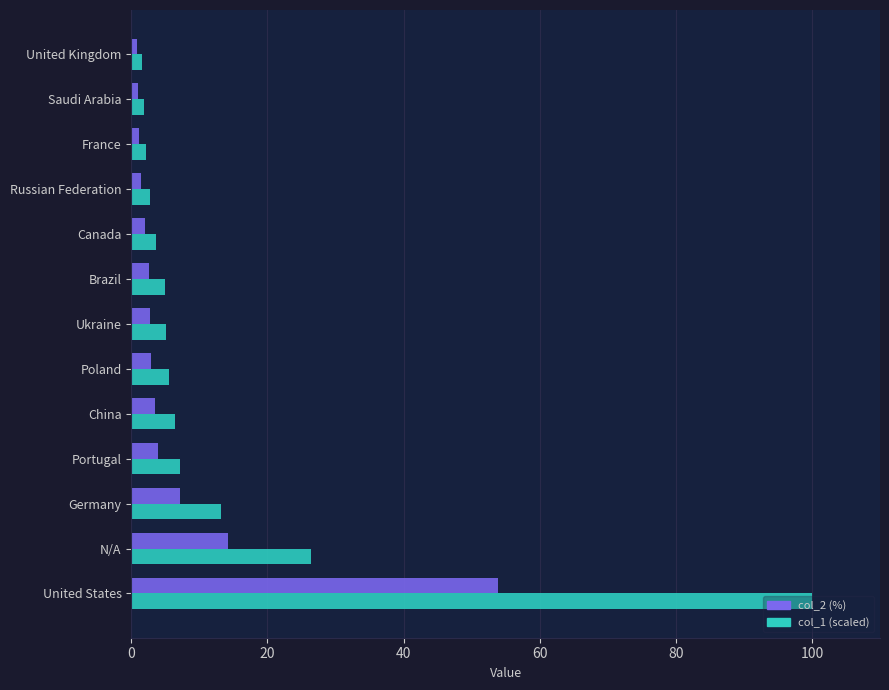

Which series has the widest spread of values?

col_1 (scaled)